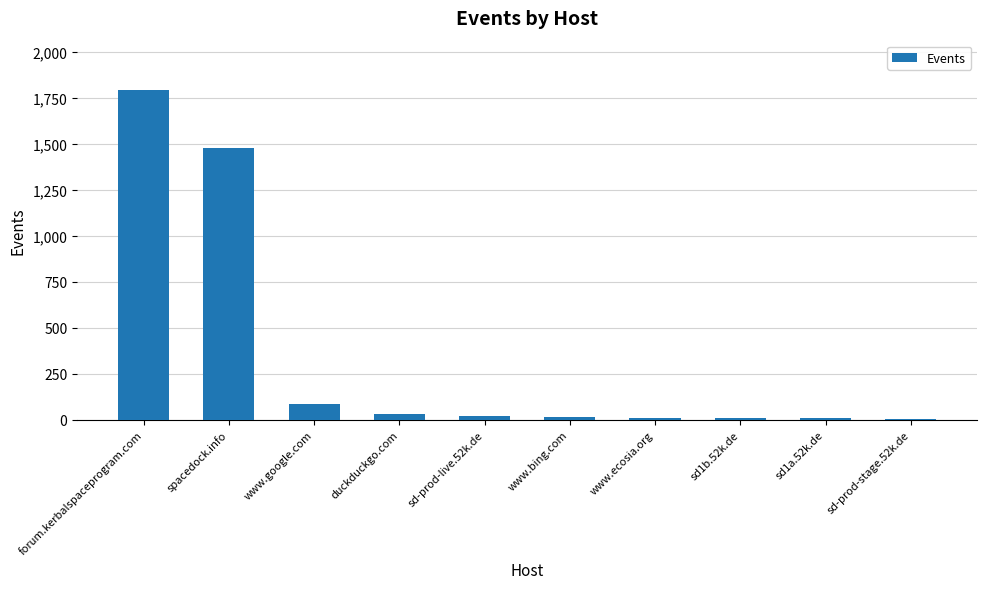

What is the maximum value shown in the chart?

1794